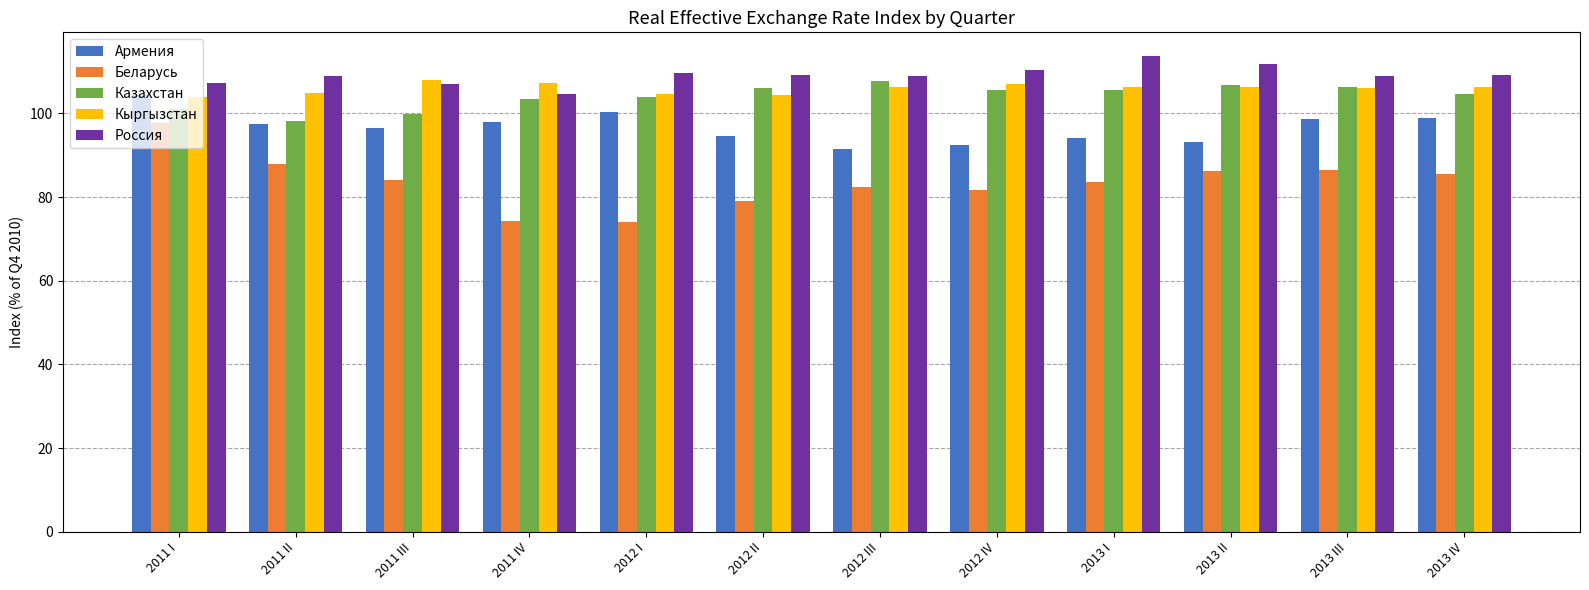

What is the minimum value for Россия?

104.6